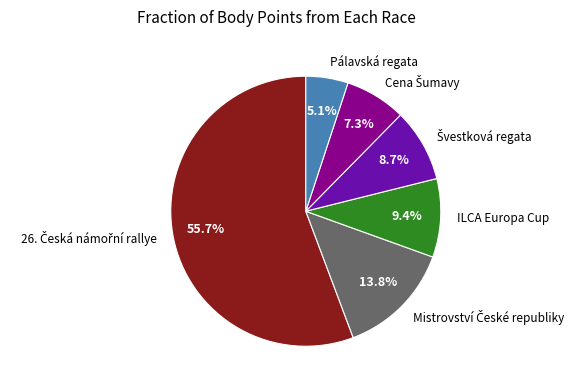

Does any single category account for the majority?

Yes